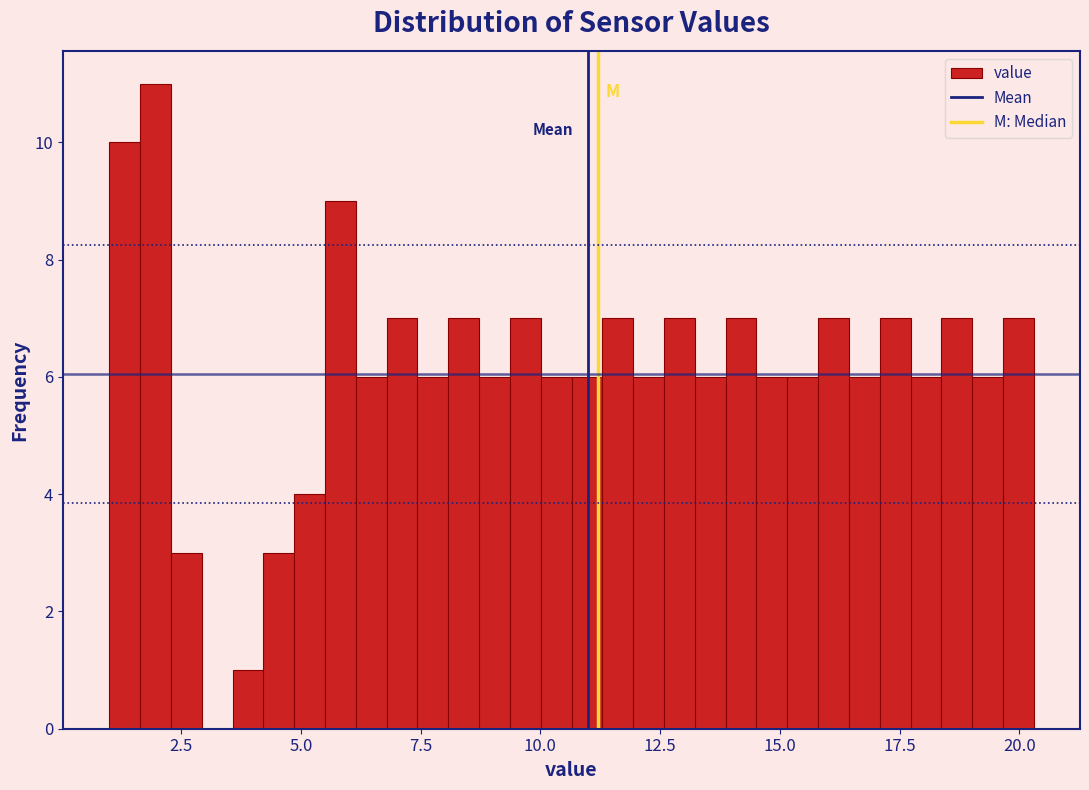

Around what value on the x-axis is the tallest bar? Give the approximate position of its centre, as read against the axis.

2.0